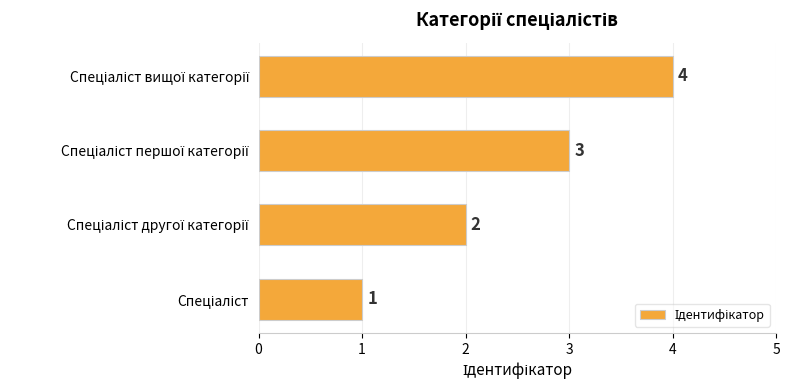

What is the sum of all values?

10